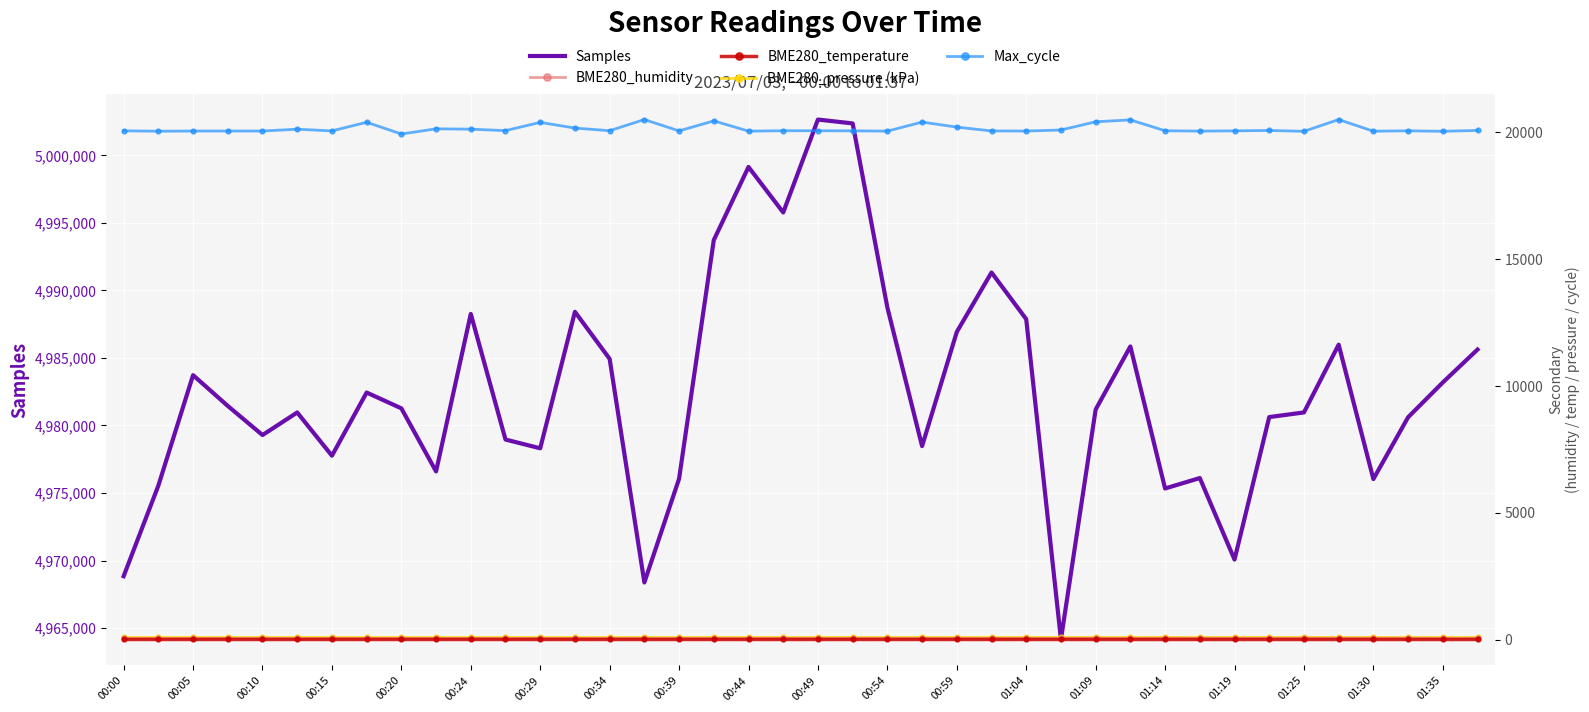

What is the greatest value displayed?

5002651.0